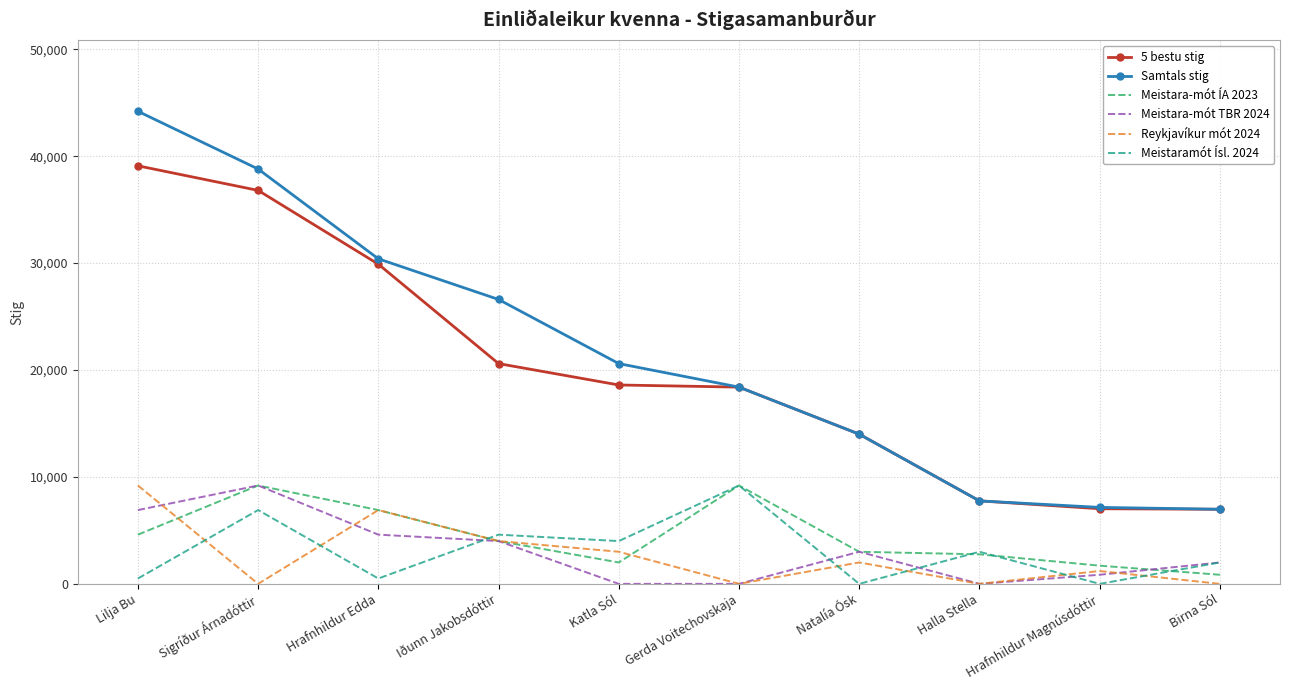

What is the approximate value of Samtals stig at Sigríður Árnadóttir?

38800